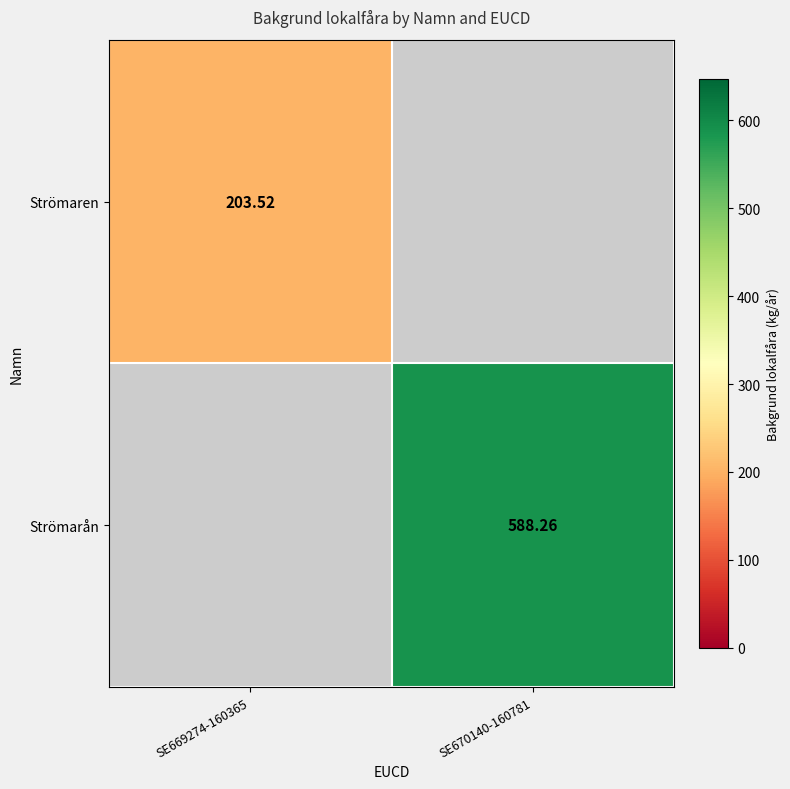

Which label corresponds to the smallest value in the chart?

SE669274-160365